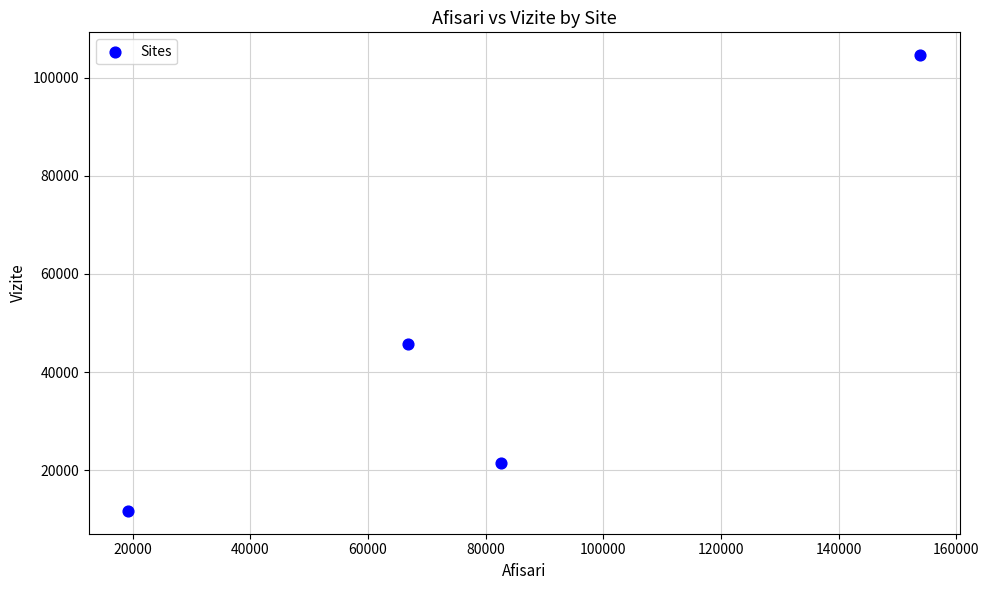

What is the average Y value?

45863